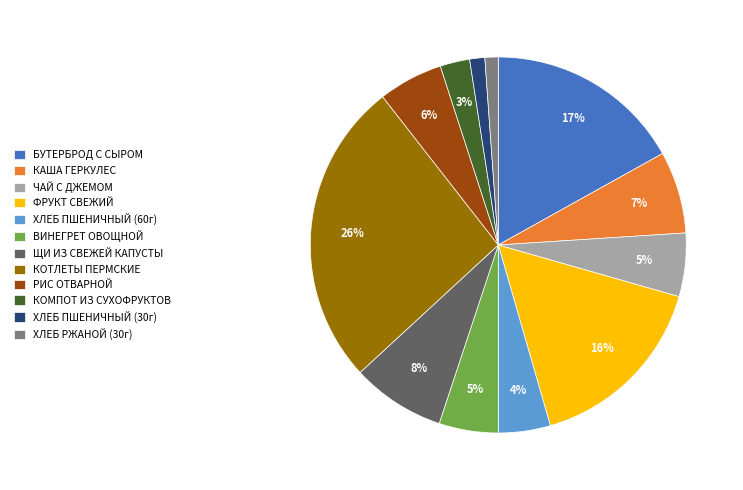

To the nearest percent, what is the combined percentage of ХЛЕБ ПШЕНИЧНЫЙ (30г) and ФРУКТ СВЕЖИЙ?

17%